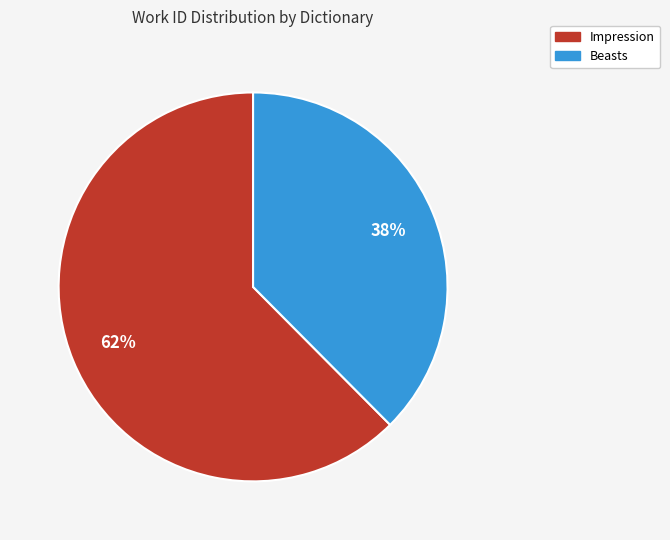

Count the number of slices in the pie.

2